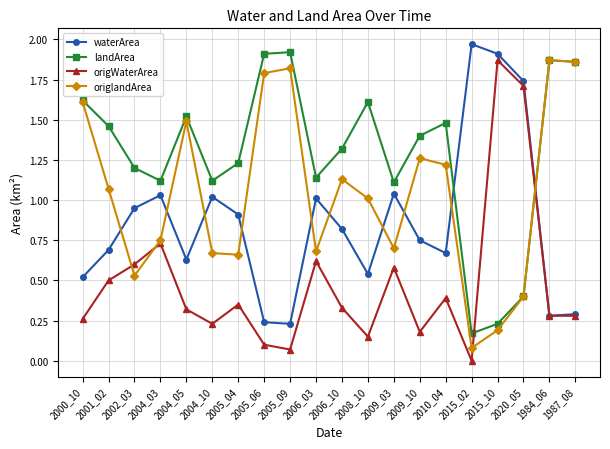

After their last crossing, which series has the higher values: landArea or waterArea?

landArea